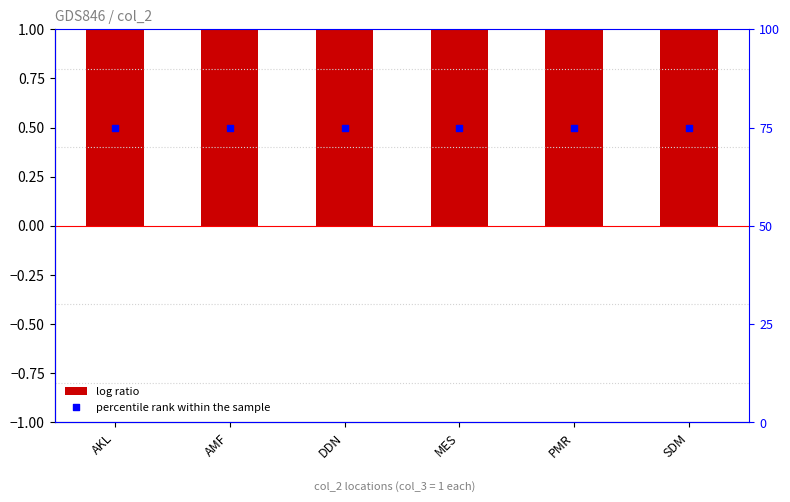

Which series contains the lowest Y value?

col_3